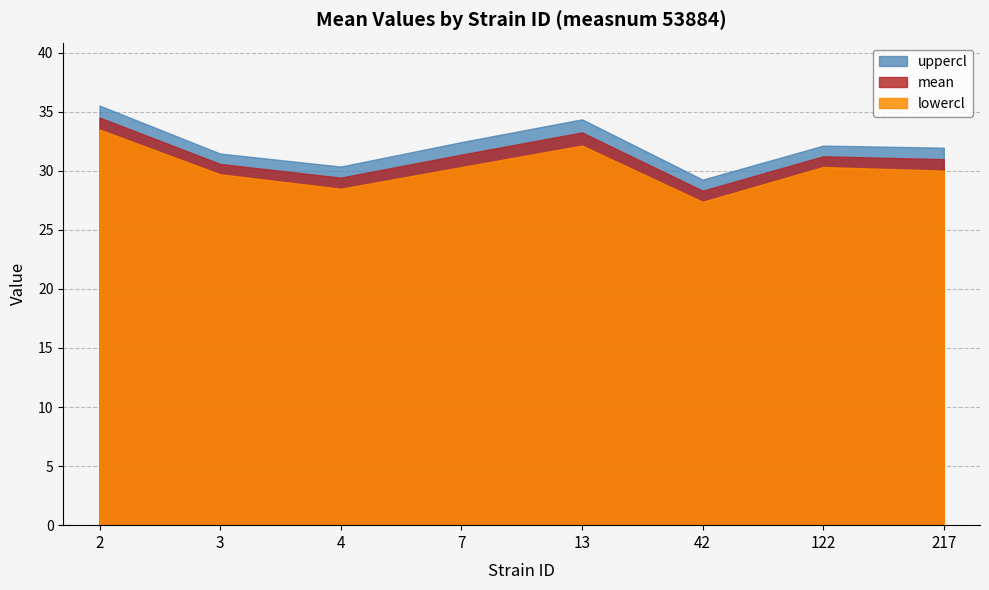

True or false: lowercl and uppercl cross at least once.

False